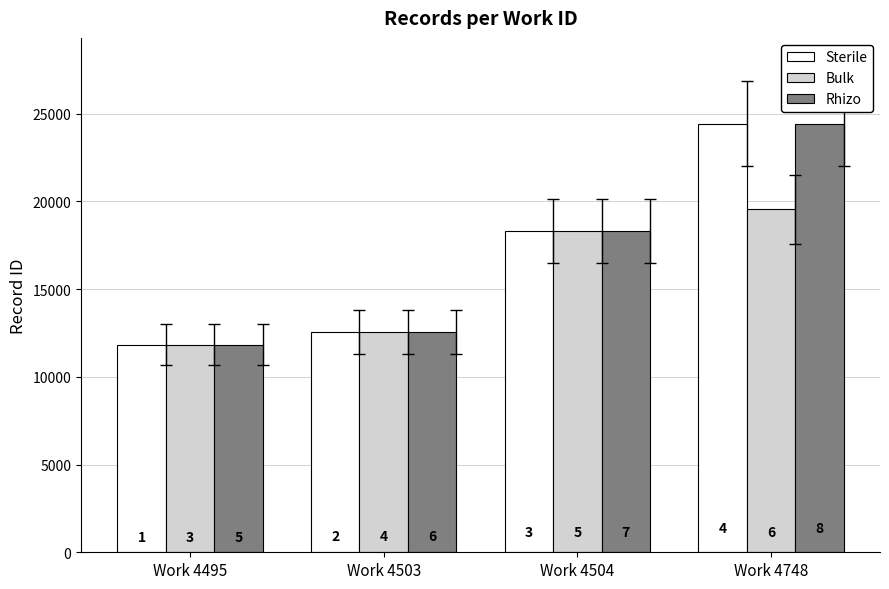

True or false: Rhizo has a value of 24424 at Work 4748.

True